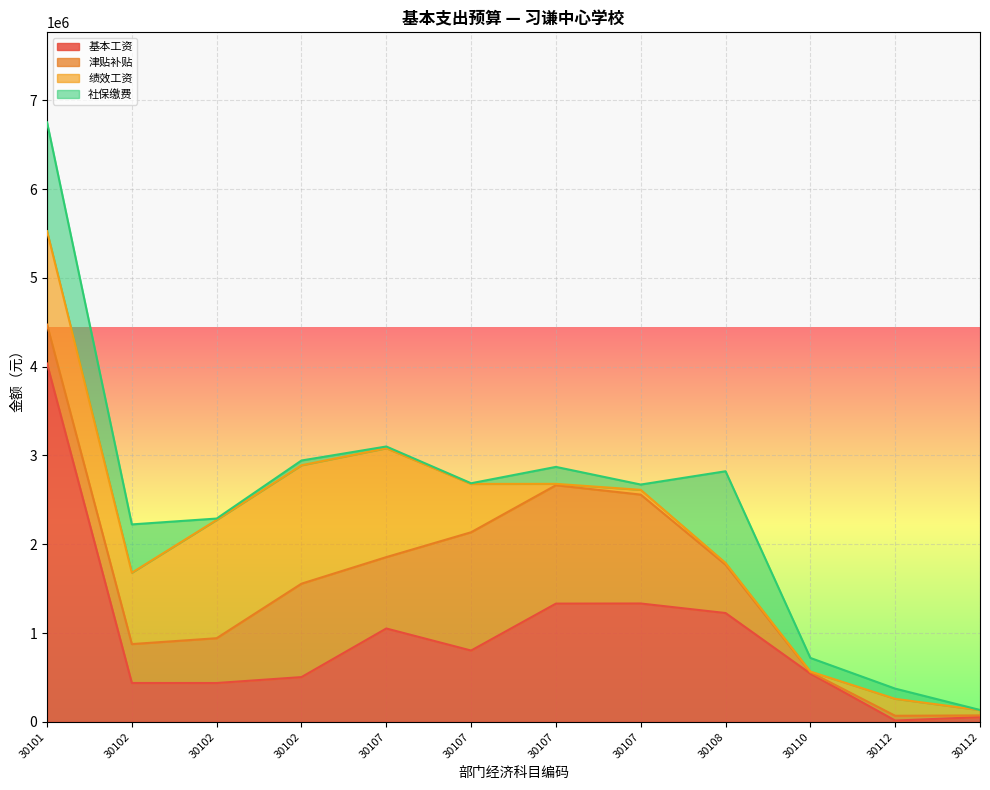

In 津贴补贴, how many points are lower than both neighbors (excluding endpoints)?

3